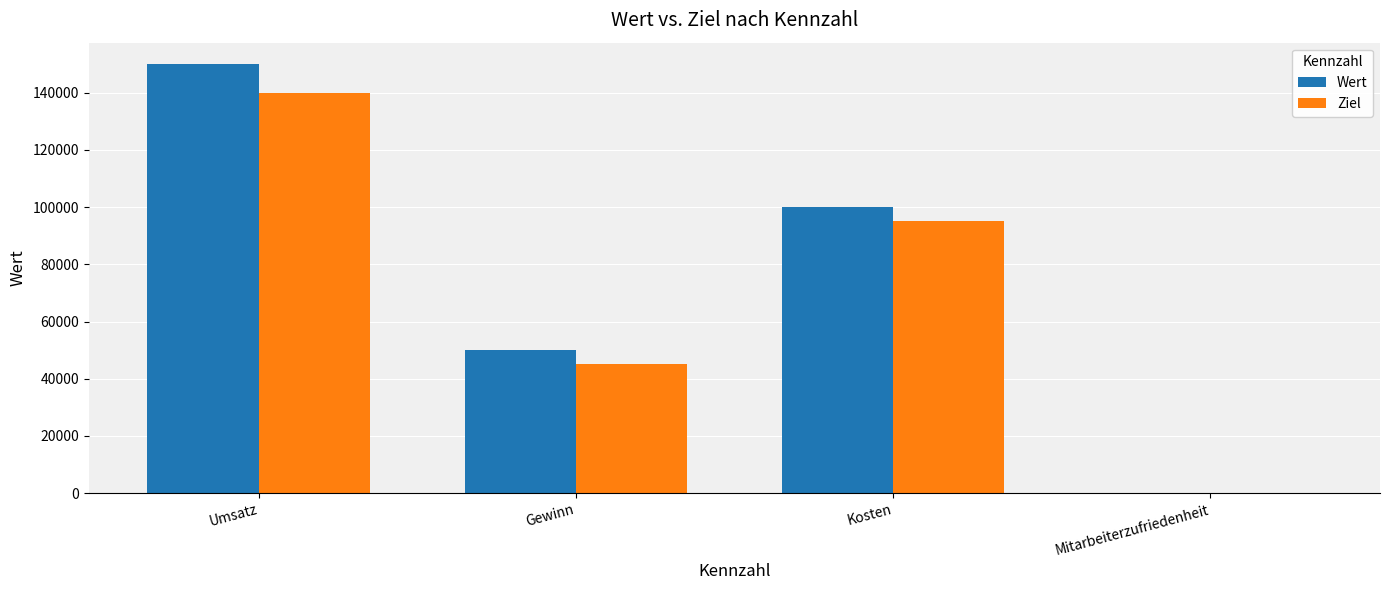

Which series changed the most between Umsatz and Kosten?

Wert